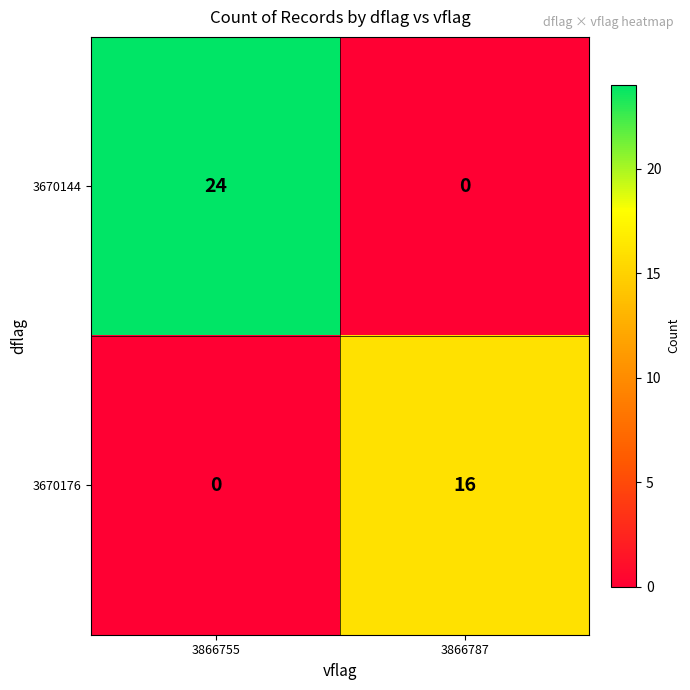

Which series has the largest total across all categories?

3670144